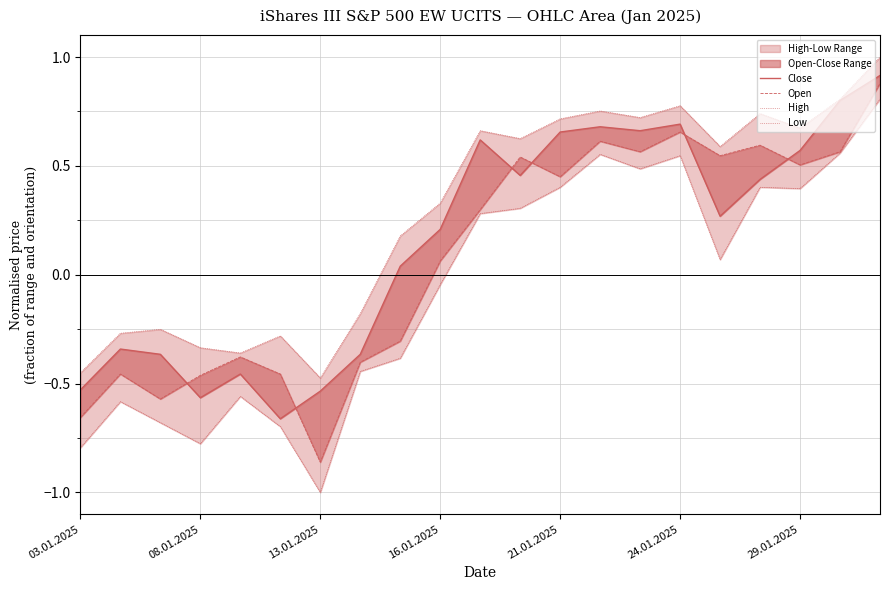

Which series has the largest total across all categories?

High